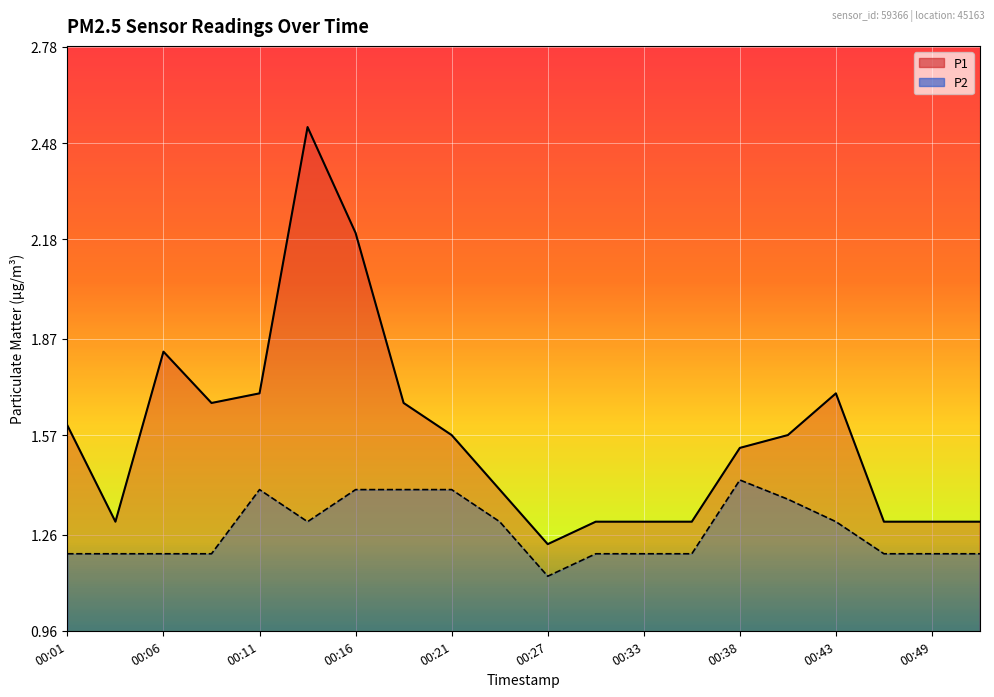

What is the spread (max minus min) of values at 00:08?

0.5